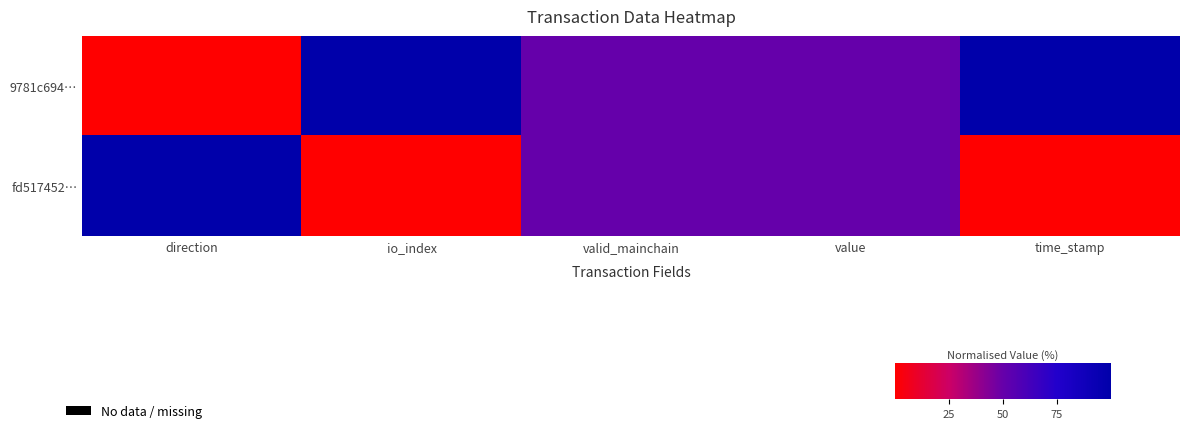

List the series in order of their peak value, highest first.

9781c694…, fd517452…